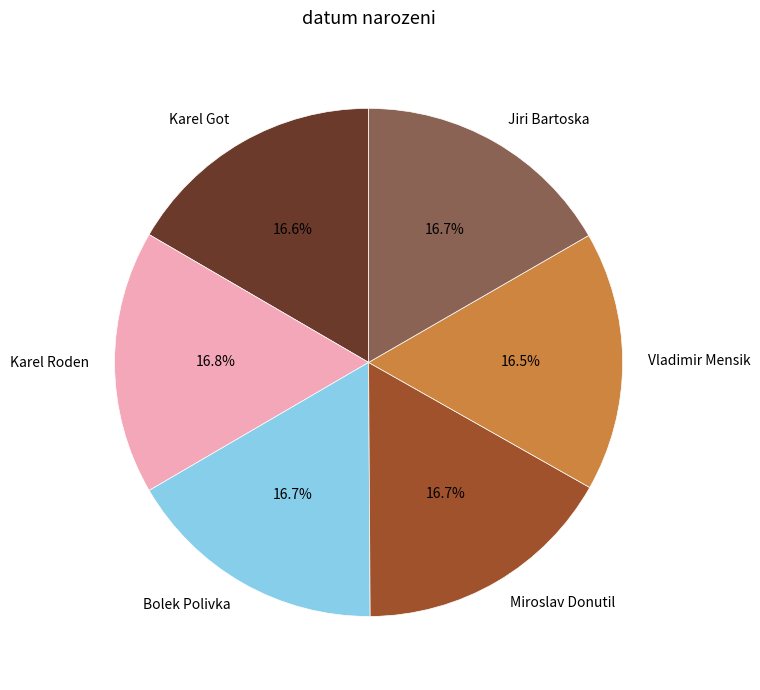

Is there any slice that represents more than half of the pie?

No